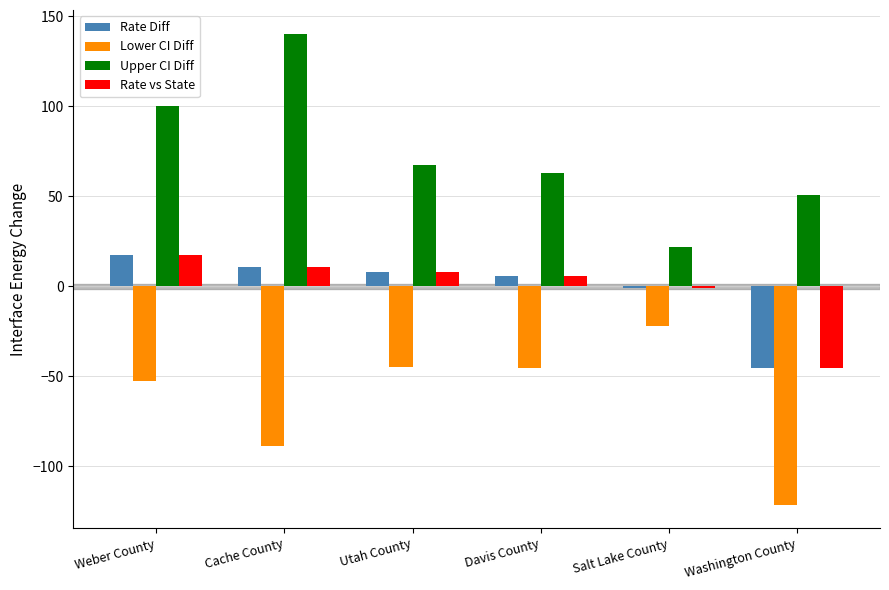

How many groups of bars are there?

6